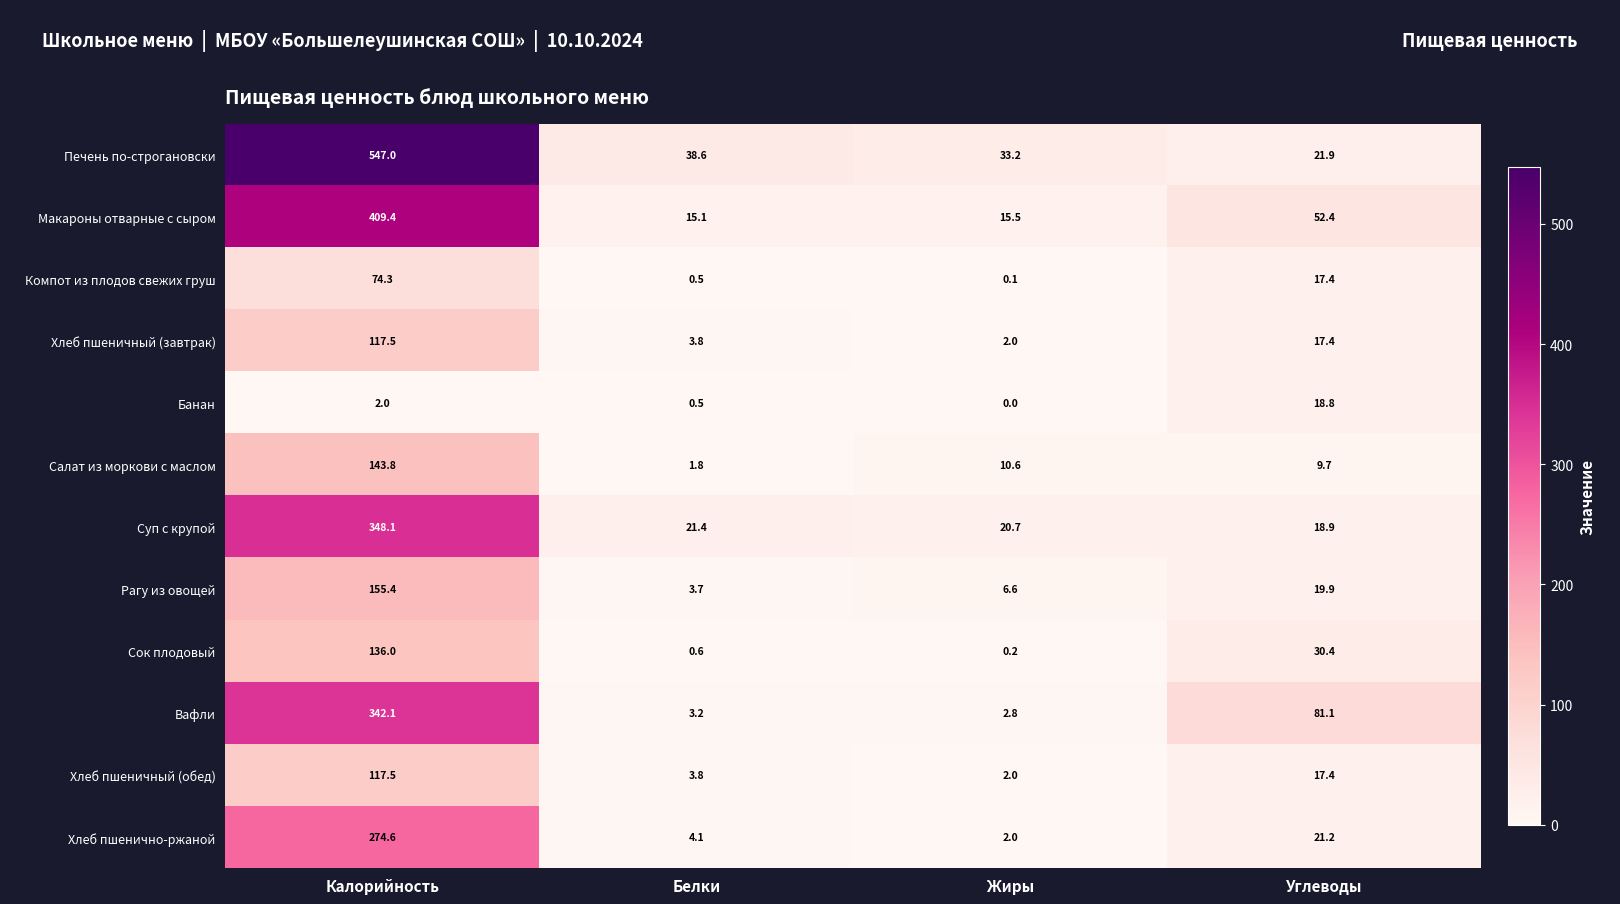

At how many categories does at least one series exceed 295?

1